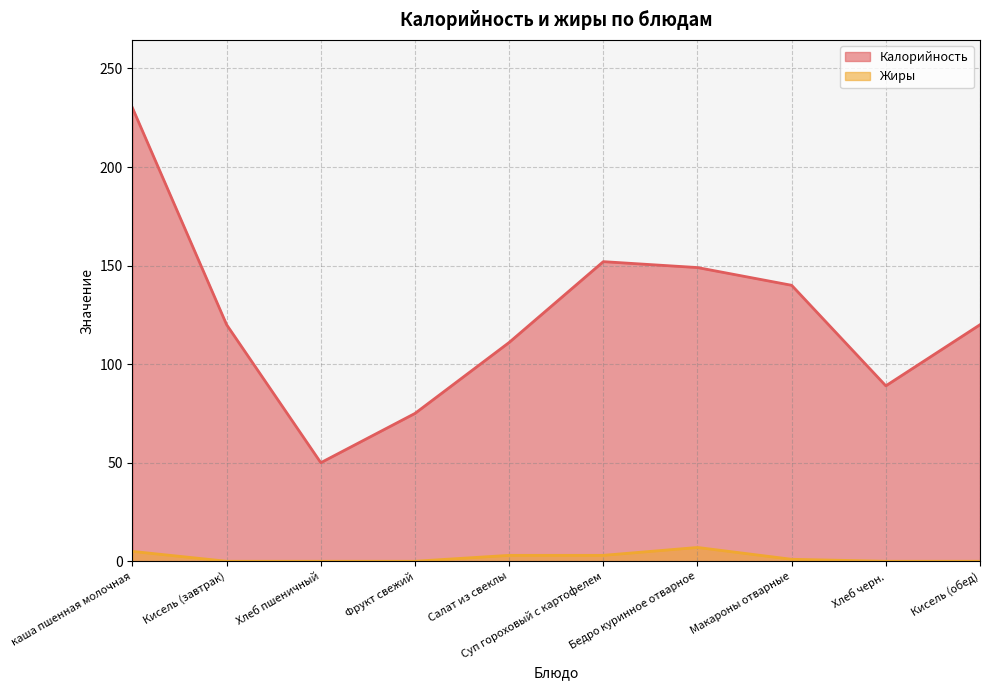

Which label corresponds to the smallest value in the chart?

Кисель (завтрак)